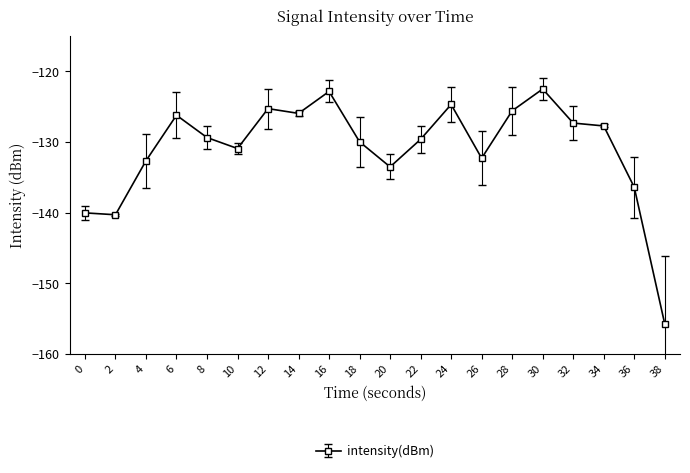

Reading left to right, what are all the values shown in this chart?

-140.0	-140.3	-132.7	-126.2	-129.4	-130.9	-125.3	-125.9	-122.8	-130.0	-133.5	-129.6	-124.7	-132.3	-125.6	-122.5	-127.3	-127.7	-136.4	-155.7